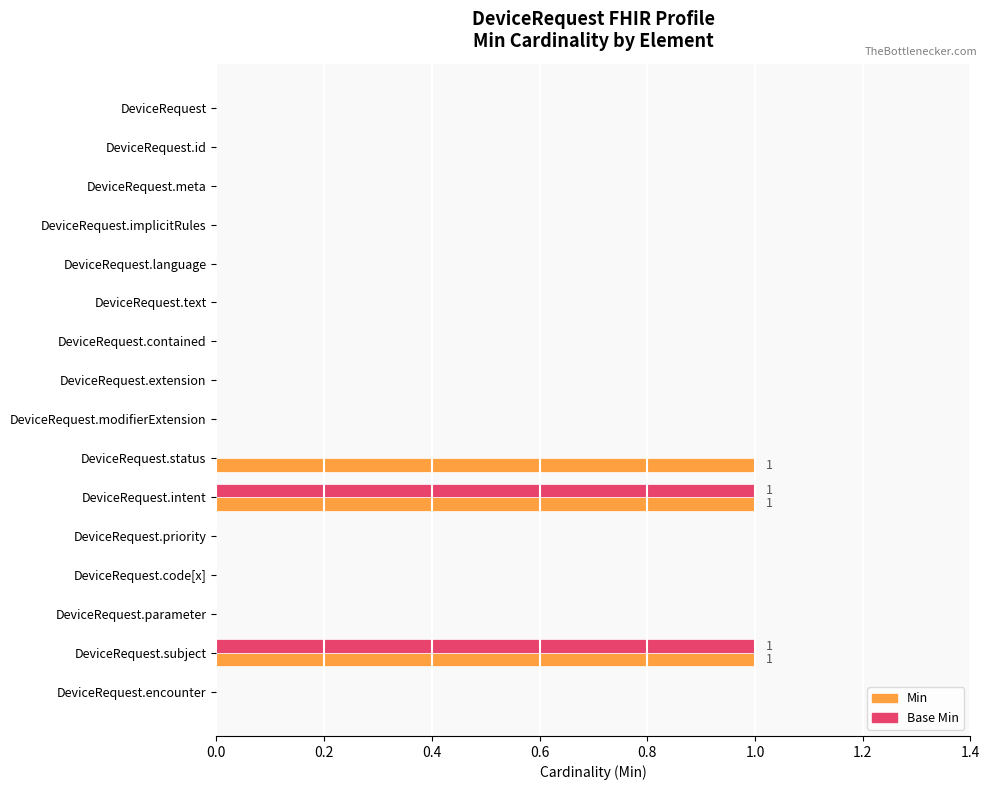

Which series has the largest total across all categories?

Min